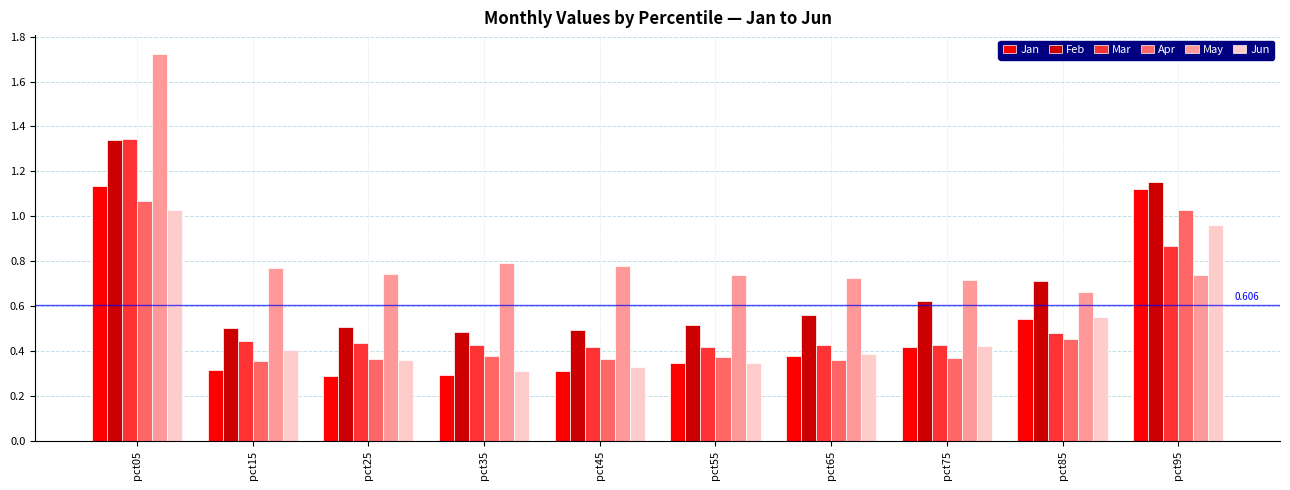

True or false: Feb has a value of 0.5 at pct55.

True